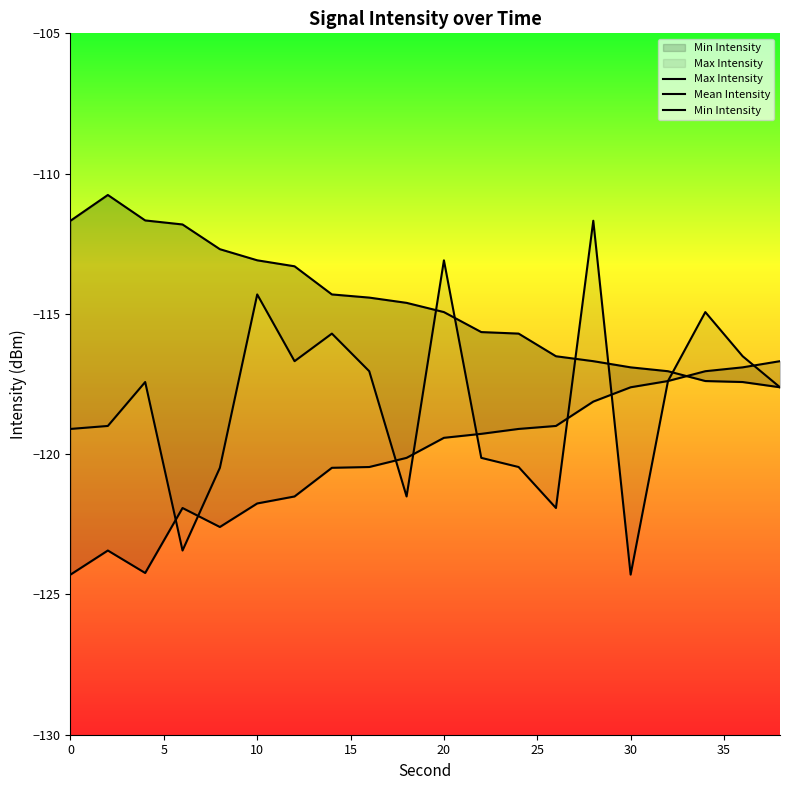

How many categories are shown in the chart?

20